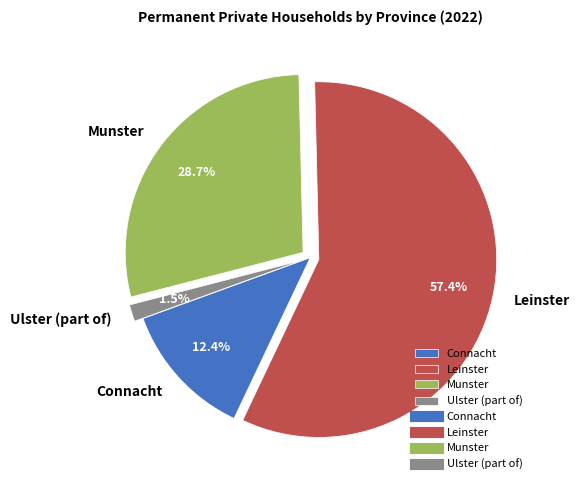

Which has a higher value, Ulster (part of) or Munster?

Munster